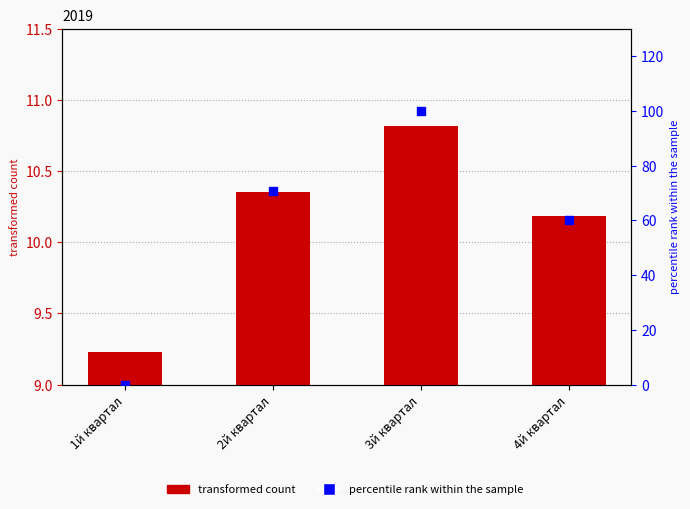

Which series has the largest Y range (max minus min)?

percentile rank within the sample